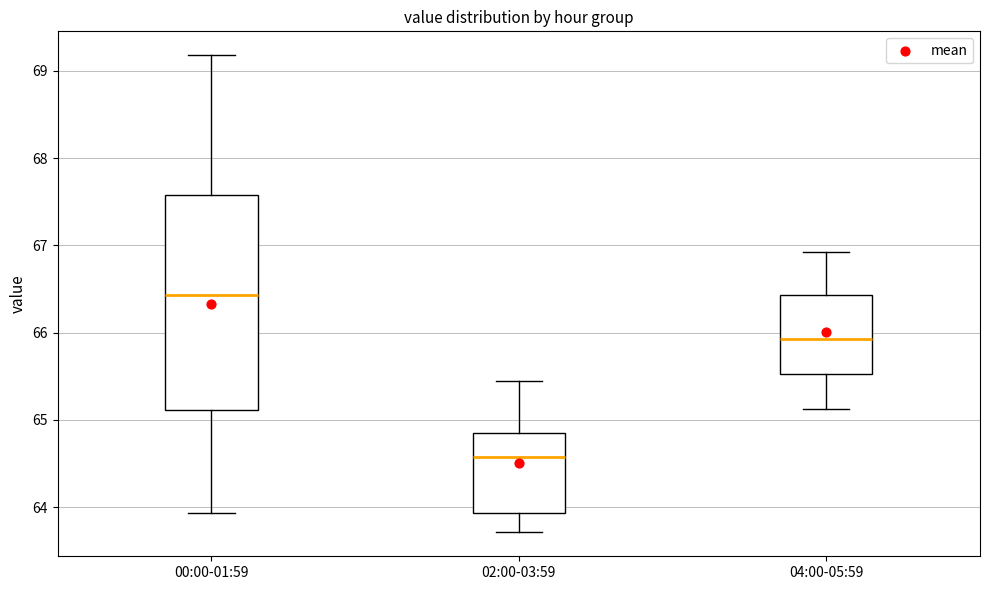

Where is the lower edge of the box for 04:00-05:59 on the y-axis? The values are not printed on the chart, so give them approximately, as read against the axis.

65.5